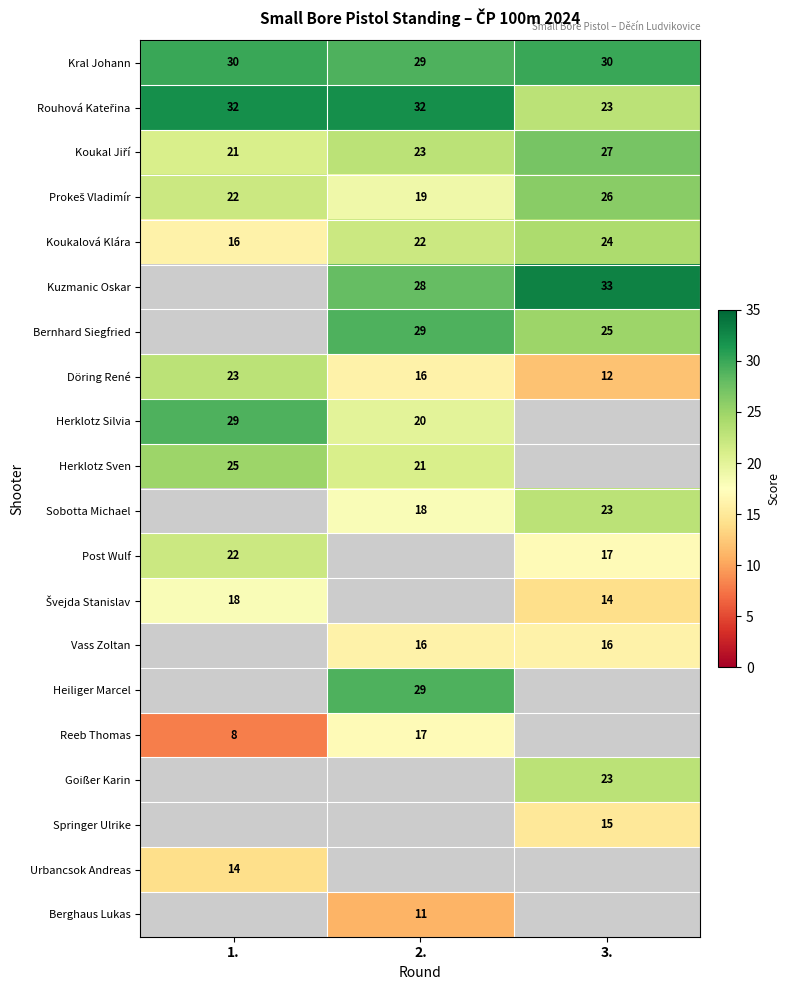

Which has a higher value, 1. or 2.?

1.